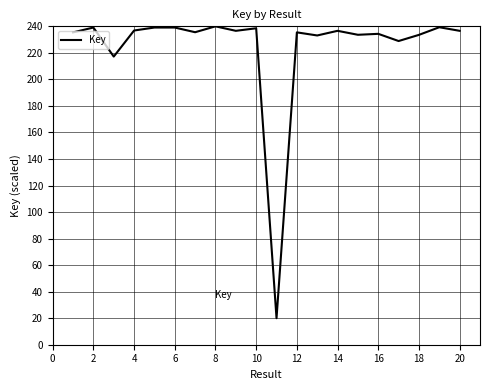

What is the difference between the maximum and minimum values?

220.0